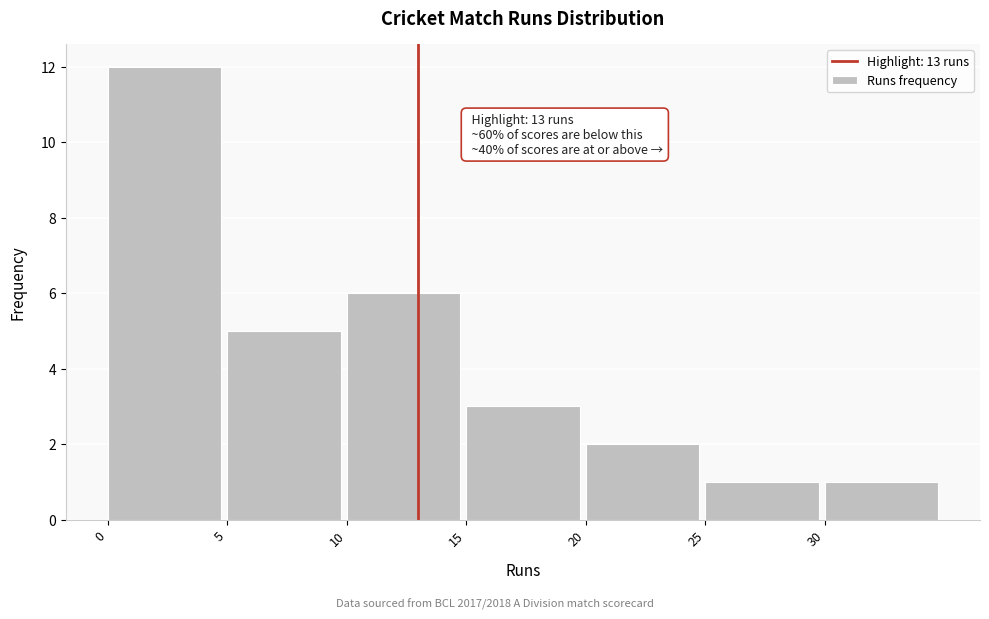

Which range on the x-axis has the tallest bar?

0 to 5